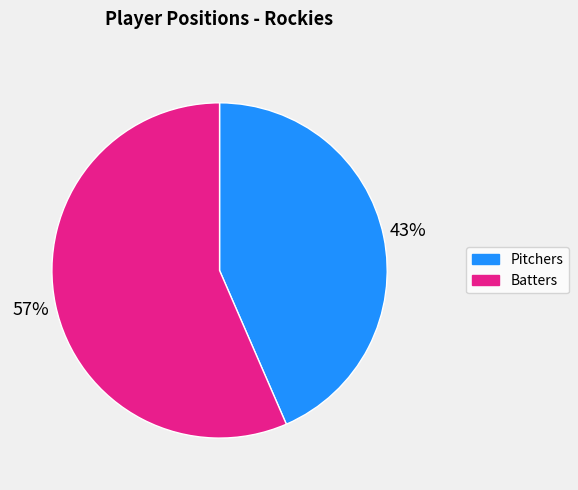

To the nearest percent, what percentage of the pie is Pitchers?

43%